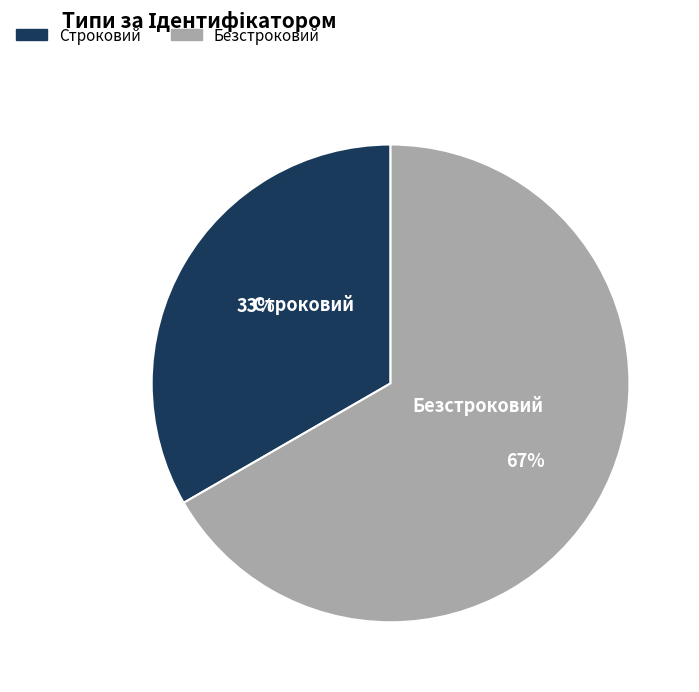

Combined, do Строковий and Безстроковий account for over 50%?

Yes